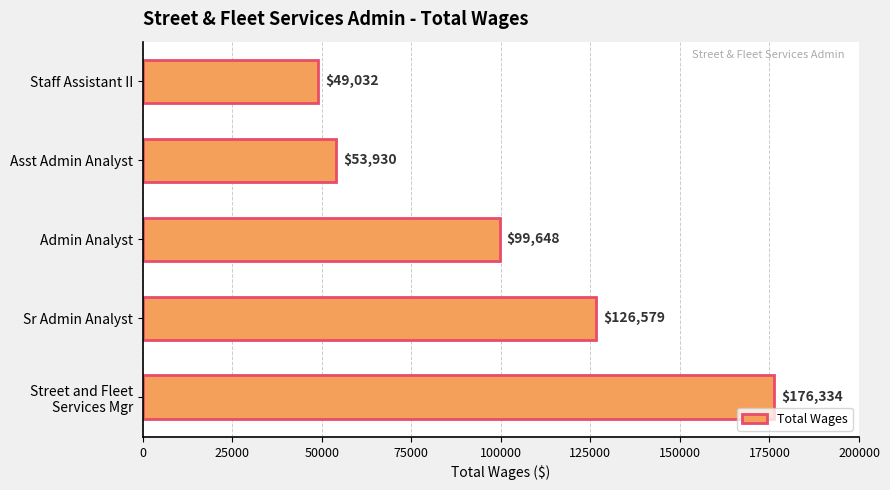

Is it true that the value at Asst Admin Analyst is 79553?

False